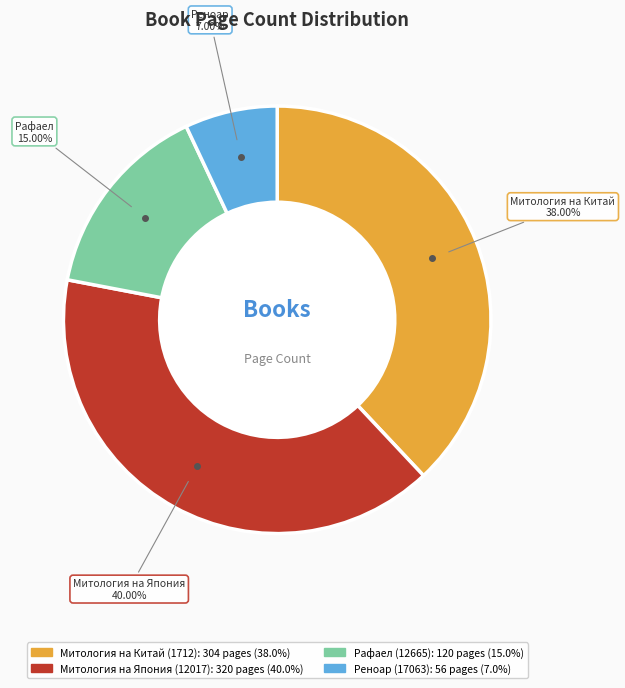

How many segments does this pie chart have?

4